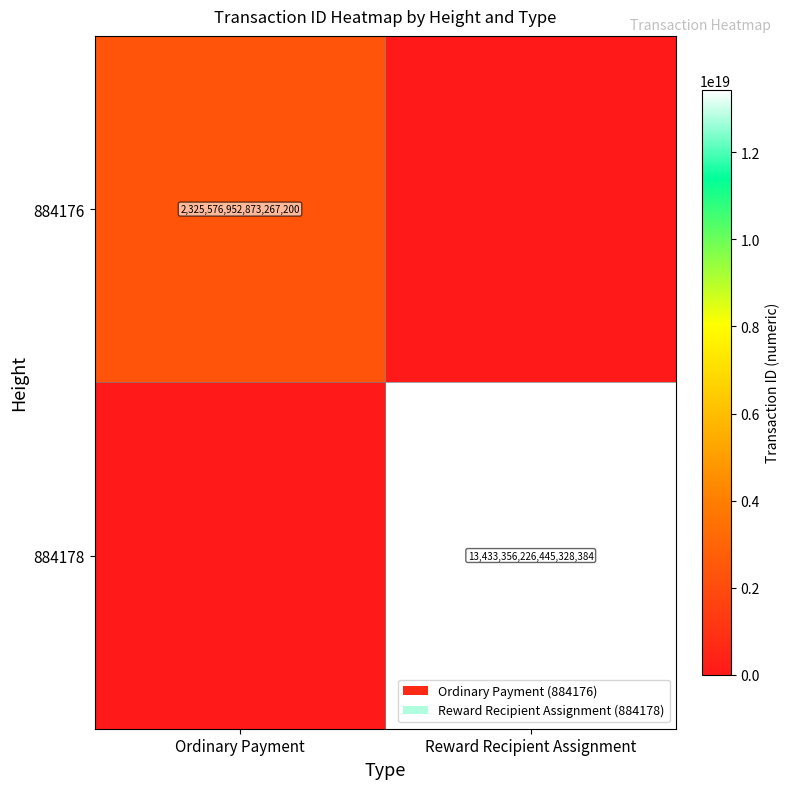

True or false: 884176 has a value of 2325576952873267200 at Ordinary Payment.

True